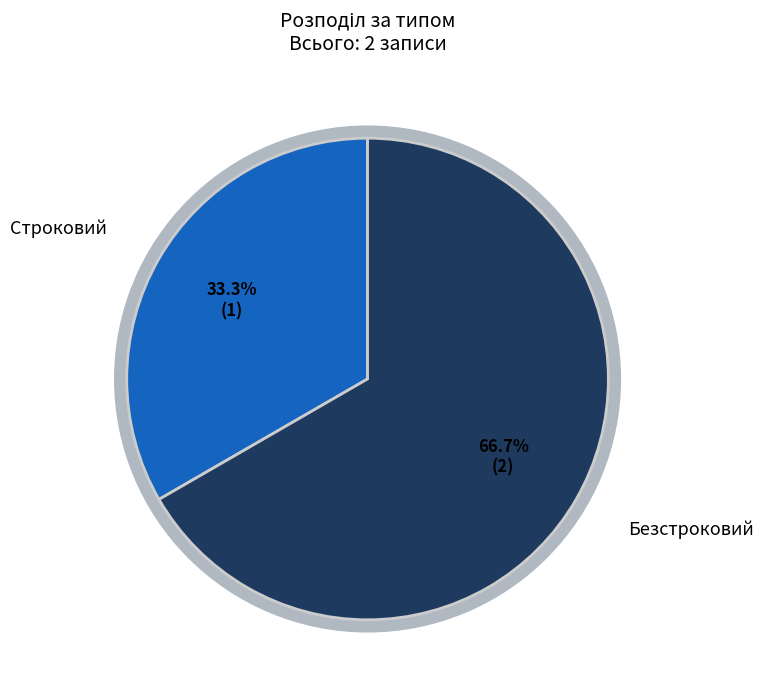

To the nearest percent, what portion does Безстроковий represent?

67%